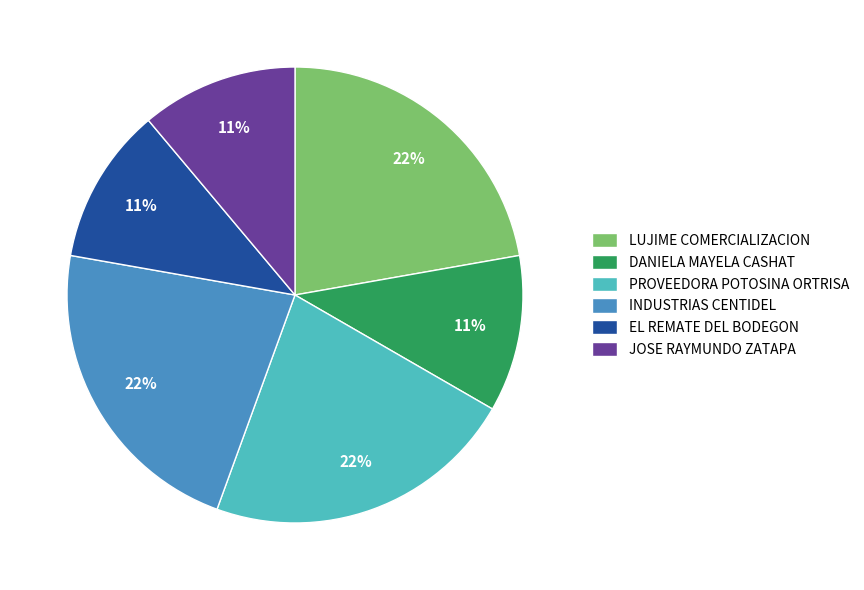

Is there a majority slice in this chart?

No